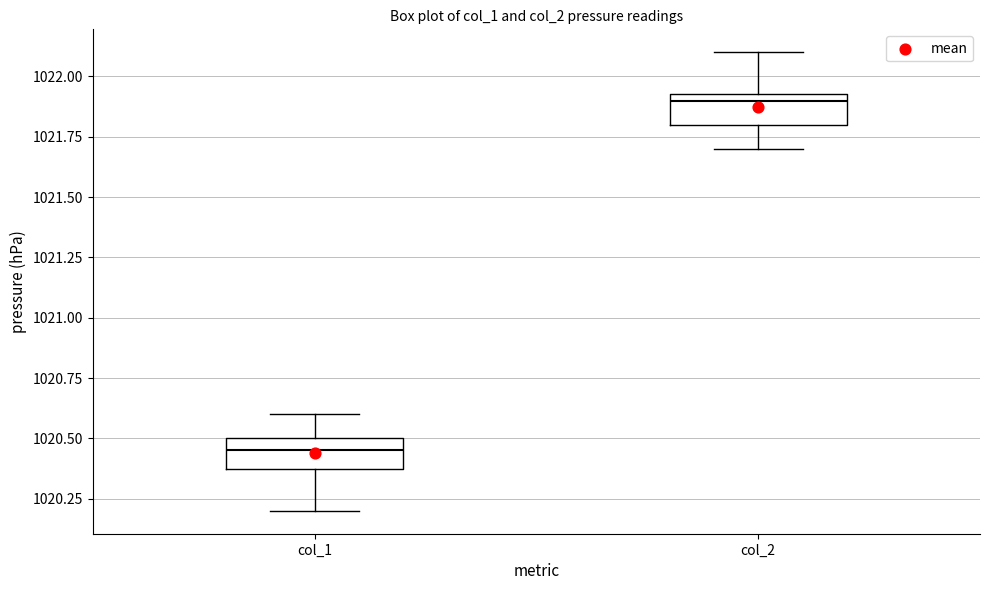

Which box's median line is the lowest?

col_1